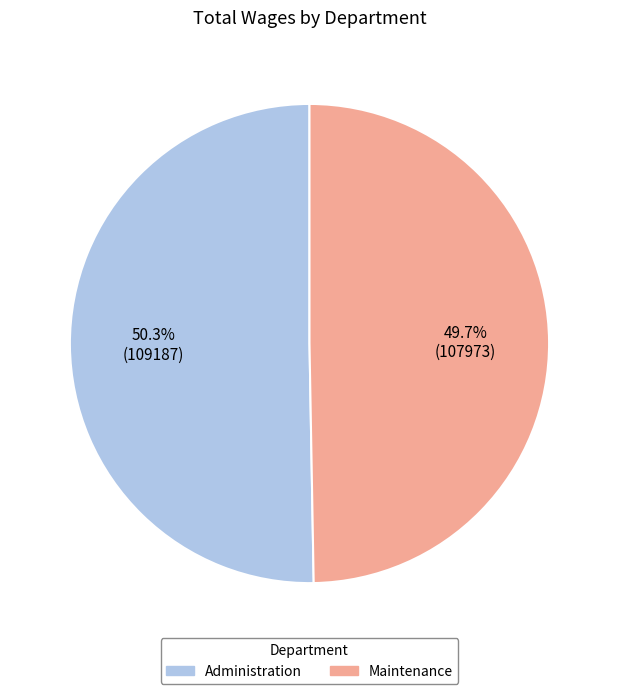

Is it true that Maintenance is 40% of the pie?

False